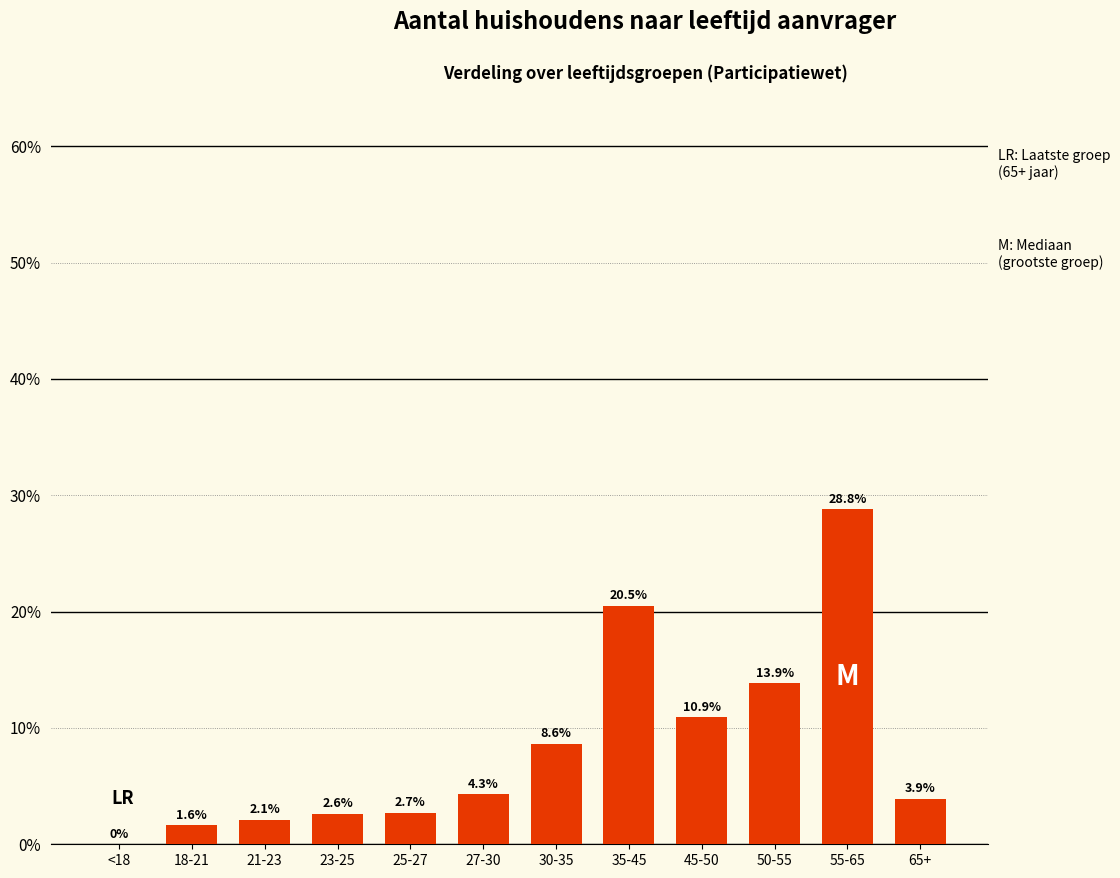

What is the maximum value shown in the chart?

28.8